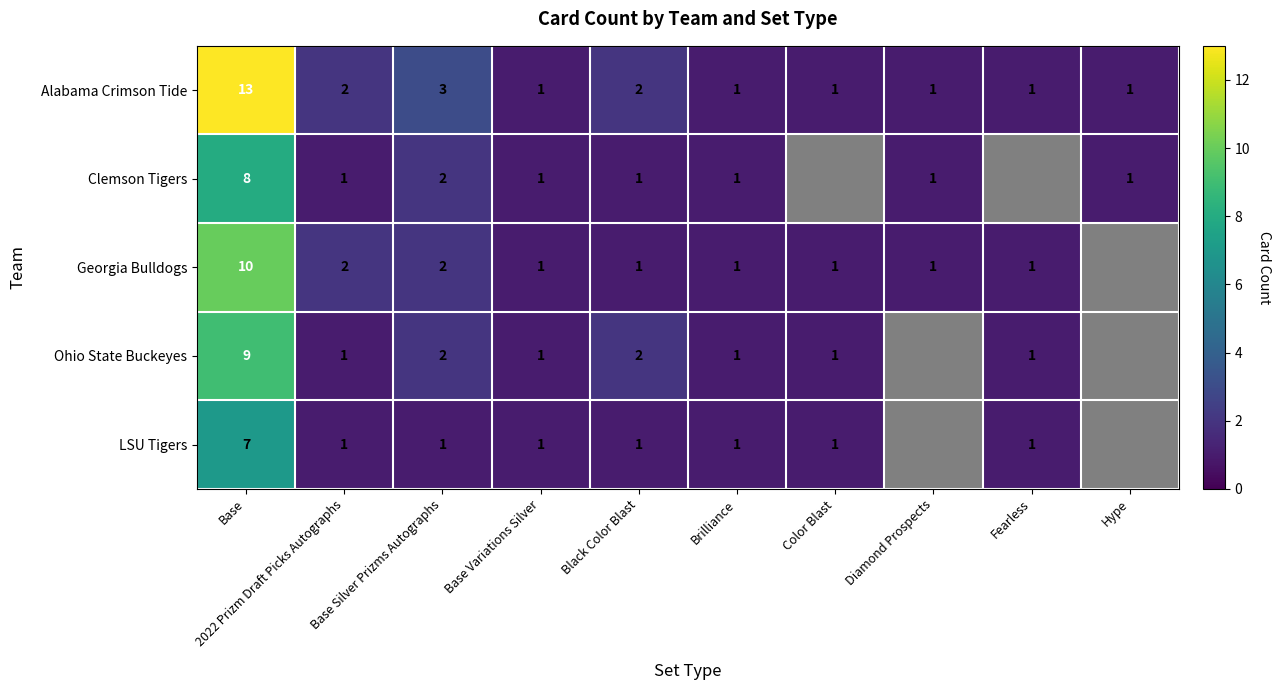

Is it true that Clemson Tigers equals 1 at Diamond Prospects?

True